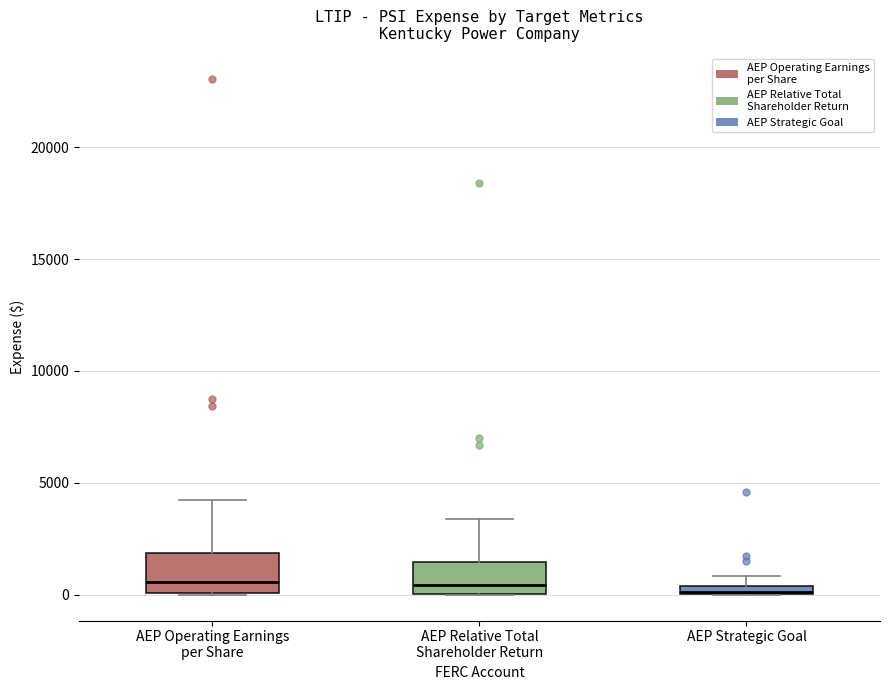

Where is the upper edge of the box for AEP Strategic Goal on the y-axis? The values are not printed on the chart, so give them approximately, as read against the axis.

500